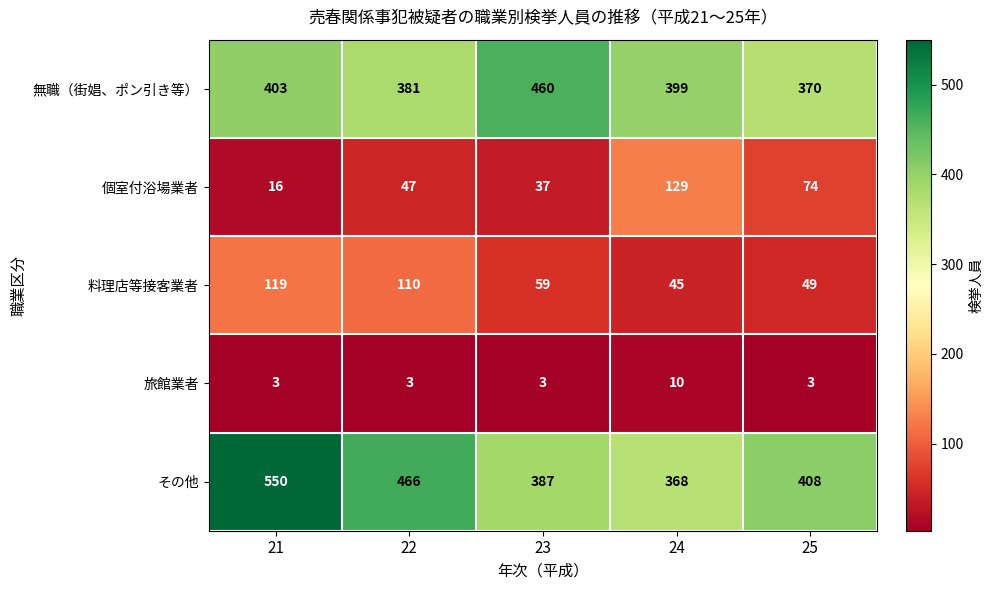

Reading right to left, list all the values displayed in this chart.

無職（街娼、ポン引き等）: 370	399	460	381	403
個室付浴場業者: 74	129	37	47	16
料理店等接客業者: 49	45	59	110	119
旅館業者: 3	10	3	3	3
その他: 408	368	387	466	550